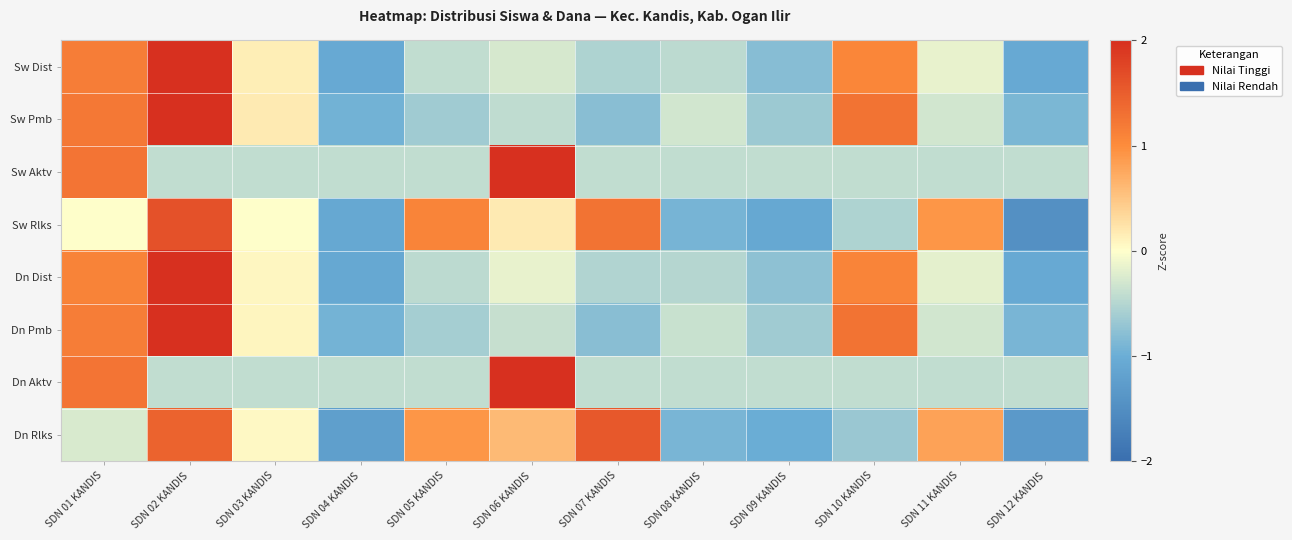

Reading left to right, list all the values displayed in this chart.

Sw Dist: SDN 01 KANDIS=1.2	SDN 02 KANDIS=2.4	SDN 03 KANDIS=0.1	SDN 04 KANDIS=-1.1	SDN 05 KANDIS=-0.4	SDN 06 KANDIS=-0.3	SDN 07 KANDIS=-0.5	SDN 08 KANDIS=-0.4	SDN 09 KANDIS=-0.8	SDN 10 KANDIS=1.1	SDN 11 KANDIS=-0.1	SDN 12 KANDIS=-1.1
Sw Pmb: SDN 01 KANDIS=1.2	SDN 02 KANDIS=2.3	SDN 03 KANDIS=0.2	SDN 04 KANDIS=-1.0	SDN 05 KANDIS=-0.6	SDN 06 KANDIS=-0.4	SDN 07 KANDIS=-0.8	SDN 08 KANDIS=-0.3	SDN 09 KANDIS=-0.7	SDN 10 KANDIS=1.3	SDN 11 KANDIS=-0.3	SDN 12 KANDIS=-0.9
Sw Aktv: SDN 01 KANDIS=1.3	SDN 02 KANDIS=-0.4	SDN 03 KANDIS=-0.4	SDN 04 KANDIS=-0.4	SDN 05 KANDIS=-0.4	SDN 06 KANDIS=2.9	SDN 07 KANDIS=-0.4	SDN 08 KANDIS=-0.4	SDN 09 KANDIS=-0.4	SDN 10 KANDIS=-0.4	SDN 11 KANDIS=-0.4	SDN 12 KANDIS=-0.4
Sw Rlks: SDN 01 KANDIS=0.0	SDN 02 KANDIS=1.6	SDN 03 KANDIS=0.0	SDN 04 KANDIS=-1.1	SDN 05 KANDIS=1.1	SDN 06 KANDIS=0.2	SDN 07 KANDIS=1.3	SDN 08 KANDIS=-0.9	SDN 09 KANDIS=-1.1	SDN 10 KANDIS=-0.5	SDN 11 KANDIS=0.9	SDN 12 KANDIS=-1.5
Dn Dist: SDN 01 KANDIS=1.1	SDN 02 KANDIS=2.4	SDN 03 KANDIS=0.1	SDN 04 KANDIS=-1.1	SDN 05 KANDIS=-0.4	SDN 06 KANDIS=-0.2	SDN 07 KANDIS=-0.5	SDN 08 KANDIS=-0.5	SDN 09 KANDIS=-0.8	SDN 10 KANDIS=1.1	SDN 11 KANDIS=-0.2	SDN 12 KANDIS=-1.1
Dn Pmb: SDN 01 KANDIS=1.2	SDN 02 KANDIS=2.4	SDN 03 KANDIS=0.1	SDN 04 KANDIS=-0.9	SDN 05 KANDIS=-0.6	SDN 06 KANDIS=-0.4	SDN 07 KANDIS=-0.8	SDN 08 KANDIS=-0.4	SDN 09 KANDIS=-0.6	SDN 10 KANDIS=1.3	SDN 11 KANDIS=-0.3	SDN 12 KANDIS=-0.9
Dn Aktv: SDN 01 KANDIS=1.3	SDN 02 KANDIS=-0.4	SDN 03 KANDIS=-0.4	SDN 04 KANDIS=-0.4	SDN 05 KANDIS=-0.4	SDN 06 KANDIS=2.9	SDN 07 KANDIS=-0.4	SDN 08 KANDIS=-0.4	SDN 09 KANDIS=-0.4	SDN 10 KANDIS=-0.4	SDN 11 KANDIS=-0.4	SDN 12 KANDIS=-0.4
Dn Rlks: SDN 01 KANDIS=-0.3	SDN 02 KANDIS=1.5	SDN 03 KANDIS=0.1	SDN 04 KANDIS=-1.2	SDN 05 KANDIS=0.9	SDN 06 KANDIS=0.6	SDN 07 KANDIS=1.6	SDN 08 KANDIS=-0.9	SDN 09 KANDIS=-1.0	SDN 10 KANDIS=-0.7	SDN 11 KANDIS=0.8	SDN 12 KANDIS=-1.3